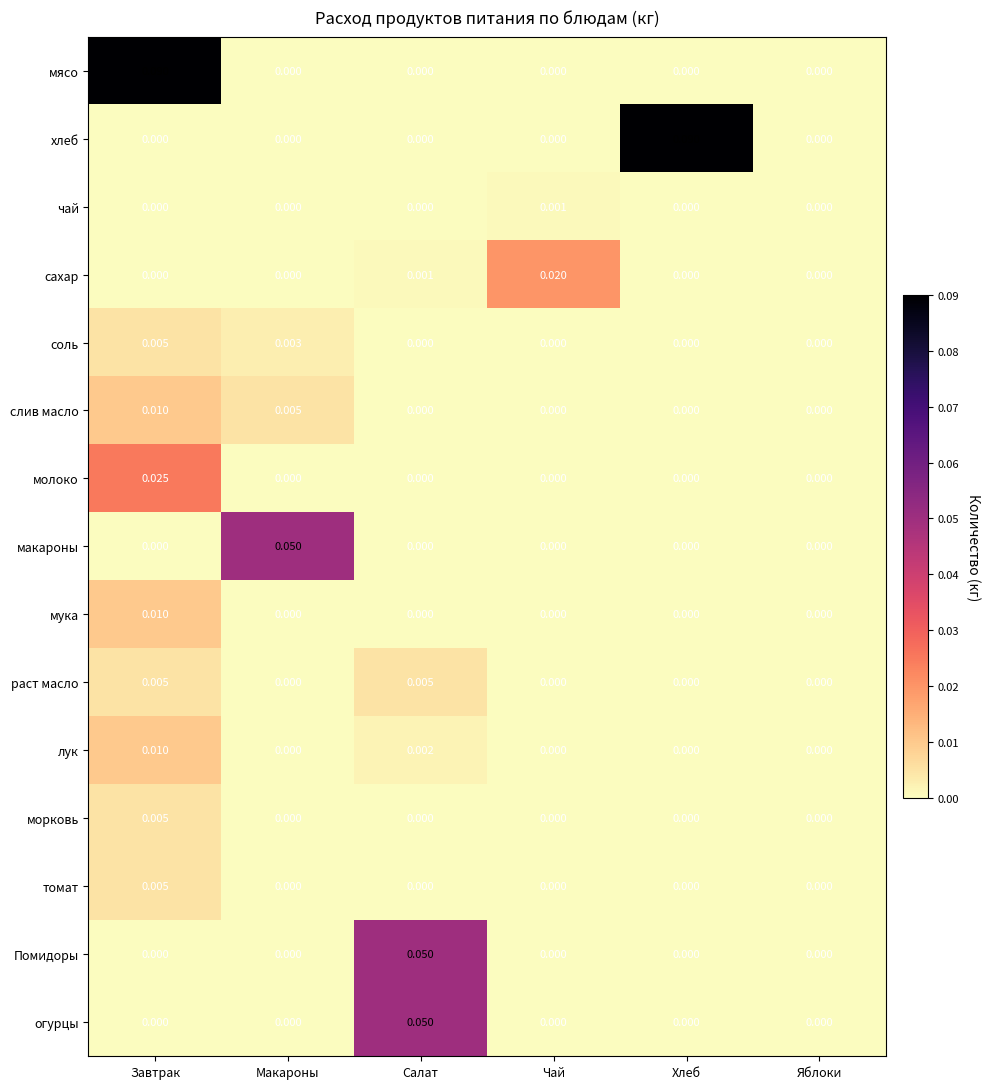

Which category has the highest value in the огурцы series?

Салат